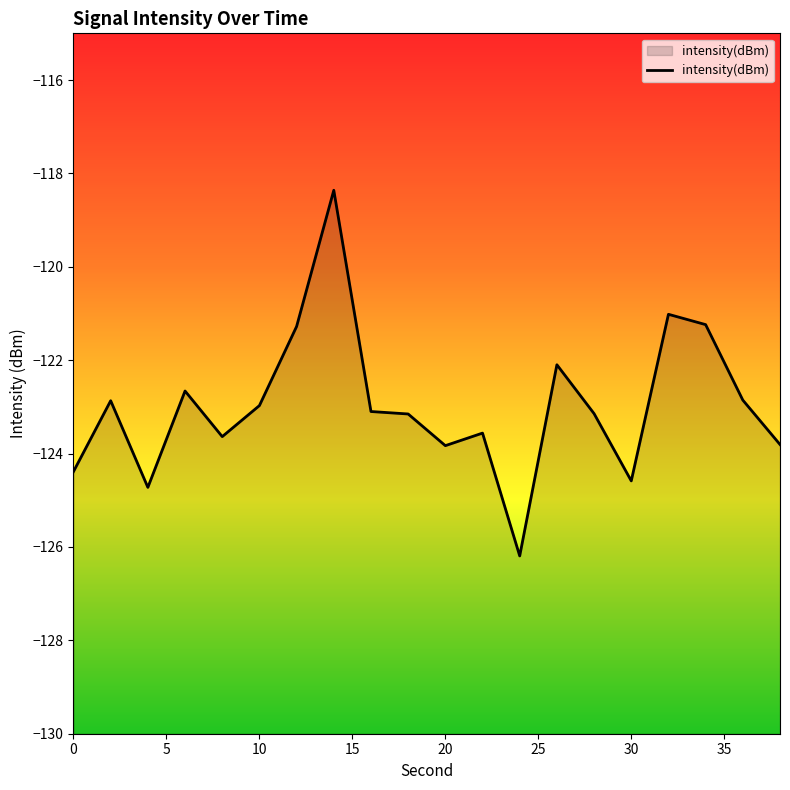

Read the value at 0.

-124.4